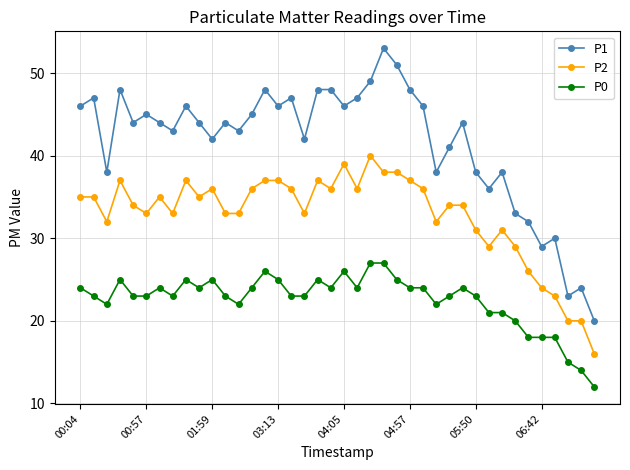

What is the difference between the maximum and minimum values in the P1 series?

33